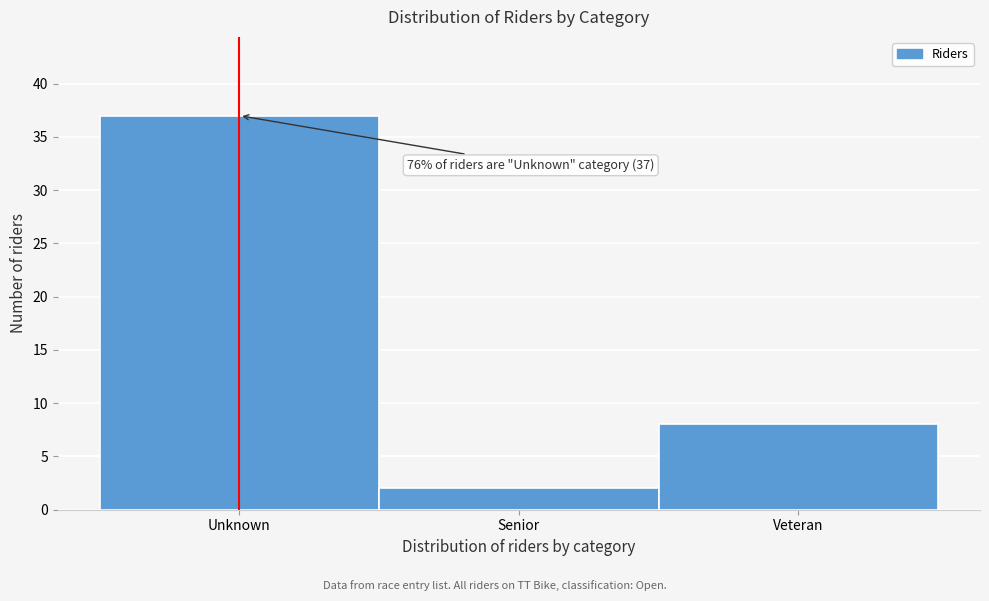

Reading left to right, list all the values displayed in this chart.

37	2	8